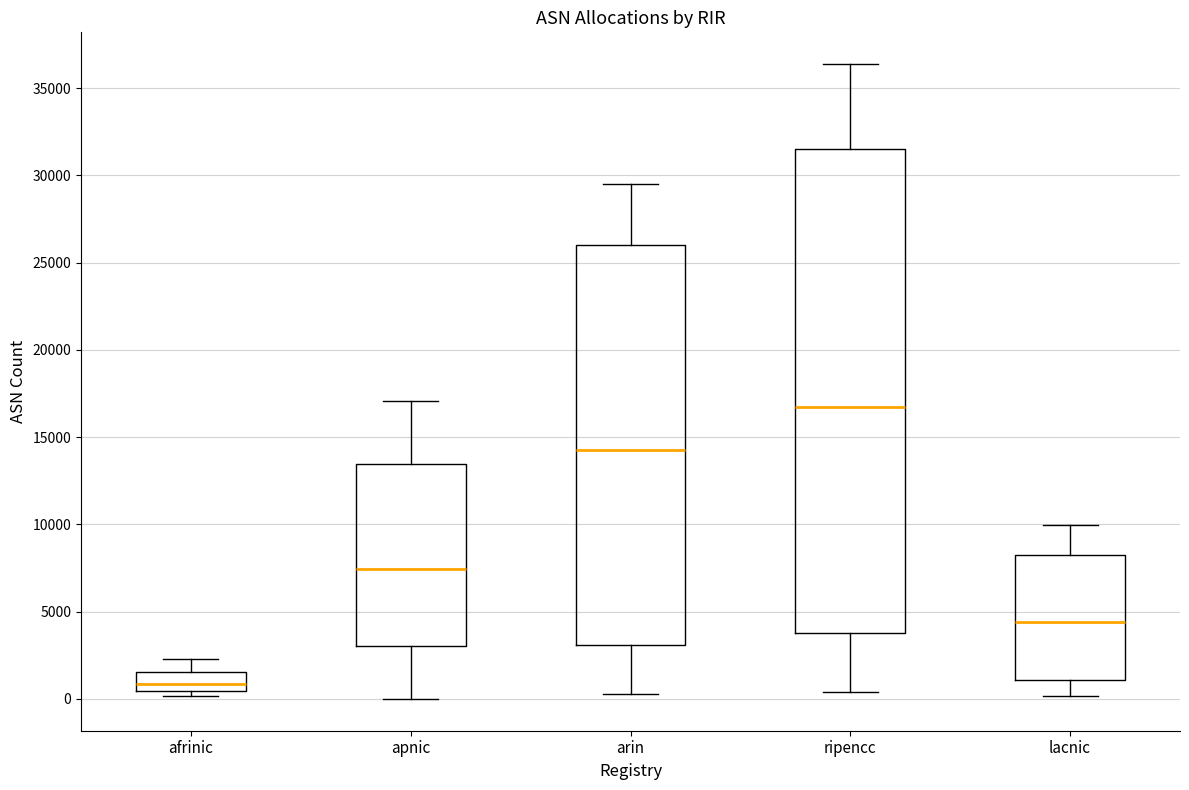

Reading left to right, transcribe this box plot: for each box, give where its median line is, the range the box spans, and where its two whiskers end, as read against the y-axis. The values are not printed on the chart, so give them approximately, as read against the axis.

afrinic: median 1000, box 500 to 1500, whiskers 0 to 2500
apnic: median 7500, box 3000 to 13500, whiskers 0 to 17000
arin: median 14500, box 3000 to 26000, whiskers 500 to 29500
ripencc: median 16500, box 4000 to 31500, whiskers 500 to 36500
lacnic: median 4500, box 1000 to 8000, whiskers 0 to 10000